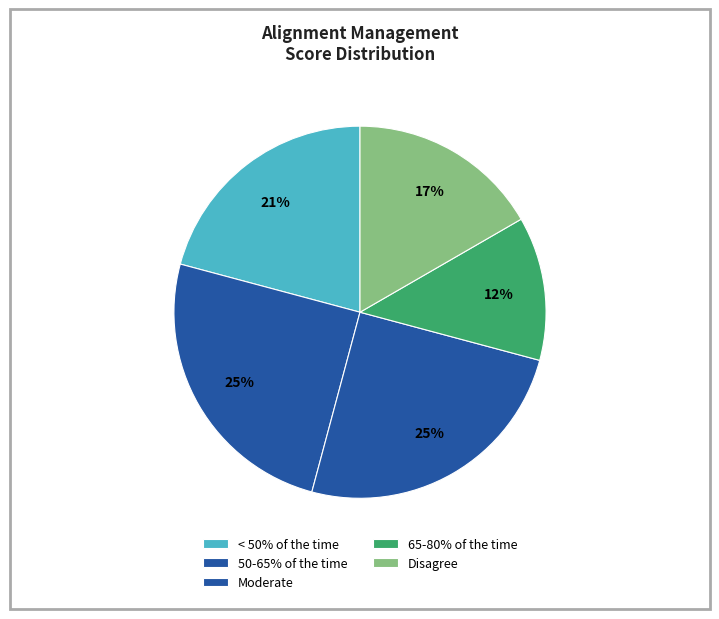

How many slices are in this pie chart?

5